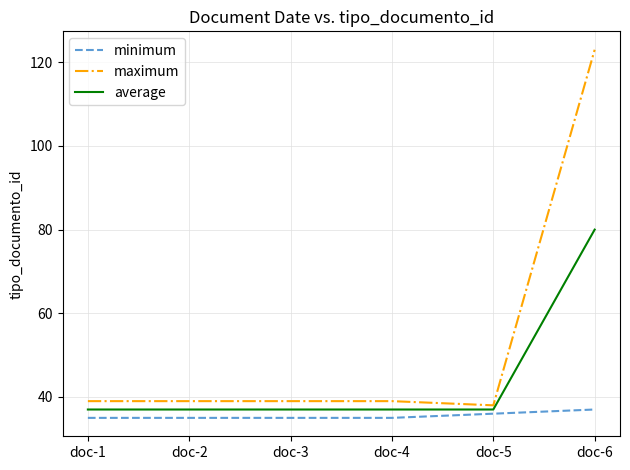

What is the lowest value of the maximum series?

38